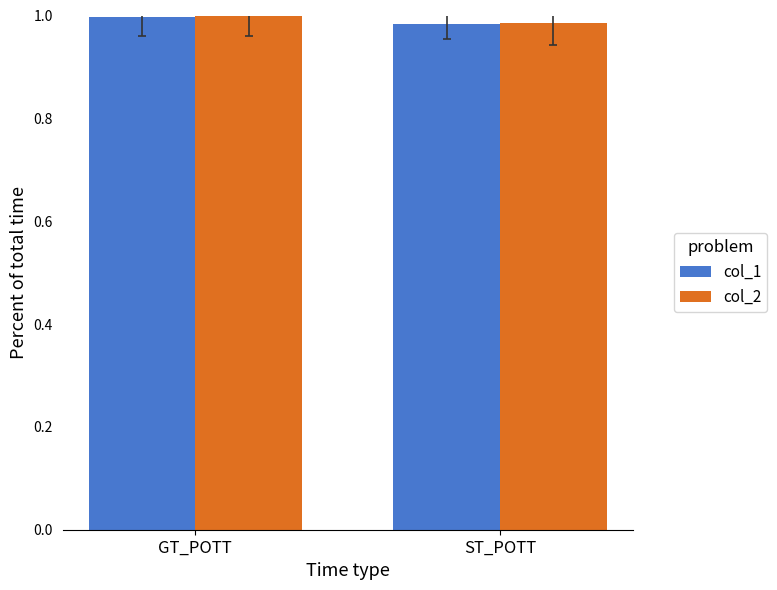

The col_1 series shows 0.6 at GT_POTT. True or false?

False